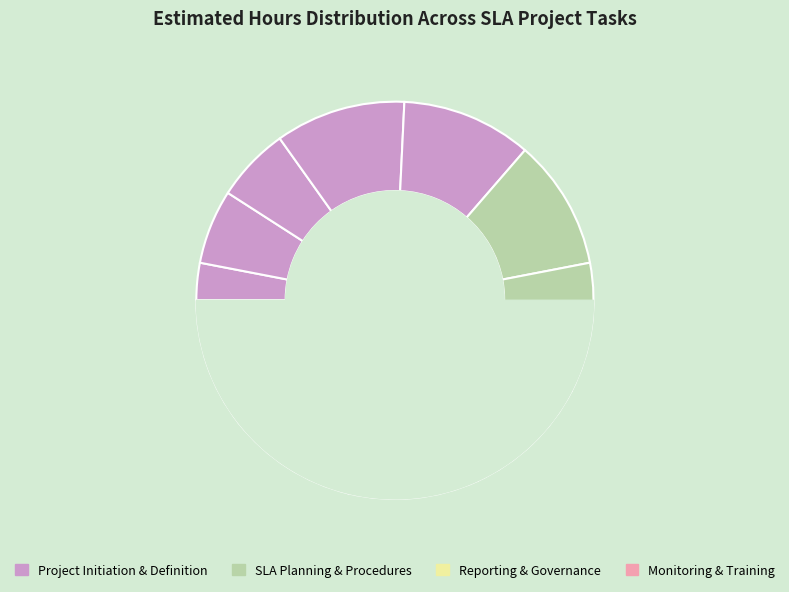

Does Identify Service Metrics account for over 50% of the chart?

No